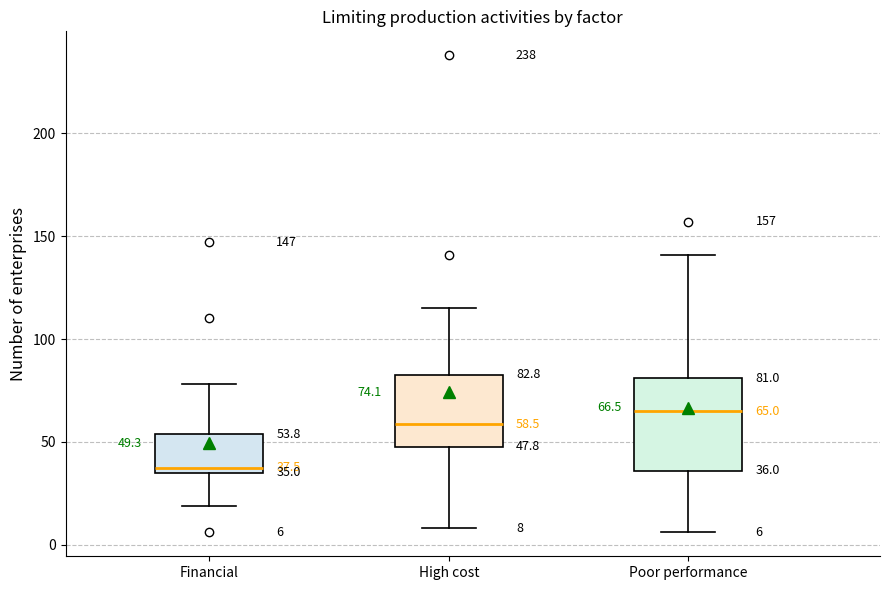

Which box's median line is the lowest?

Financial